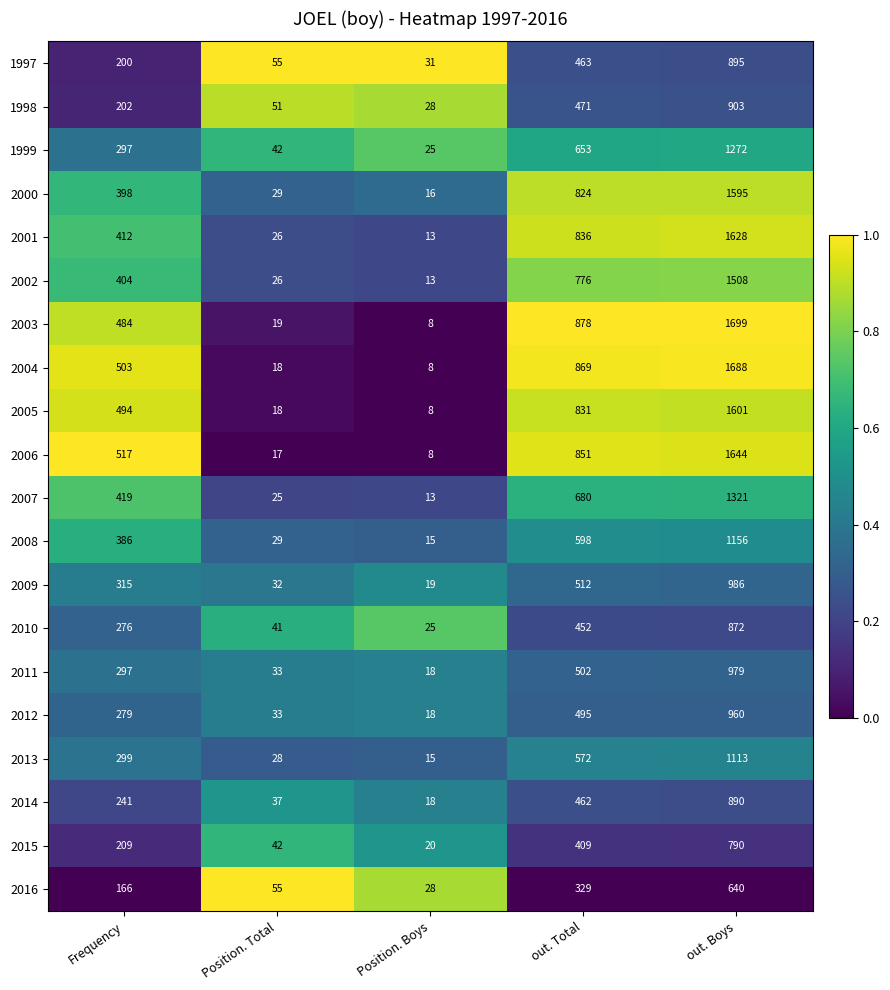

The 2000 series shows 29 at Position. Total. True or false?

True